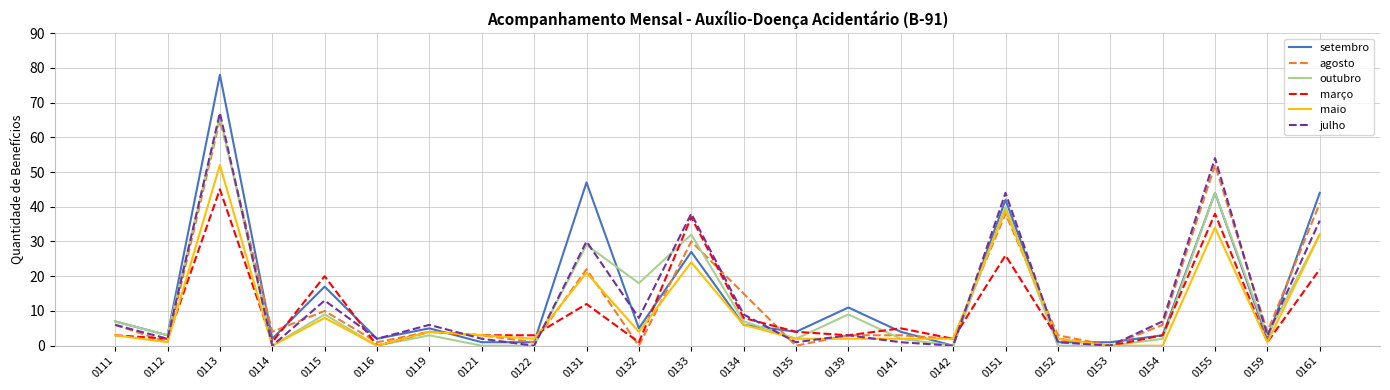

What are all the series names shown in the legend?

setembro, agosto, outubro, março, maio, julho